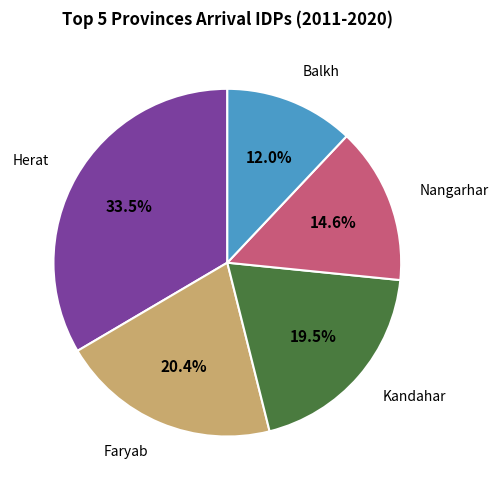

What percentage is the Nangarhar slice, to the nearest percent?

15%